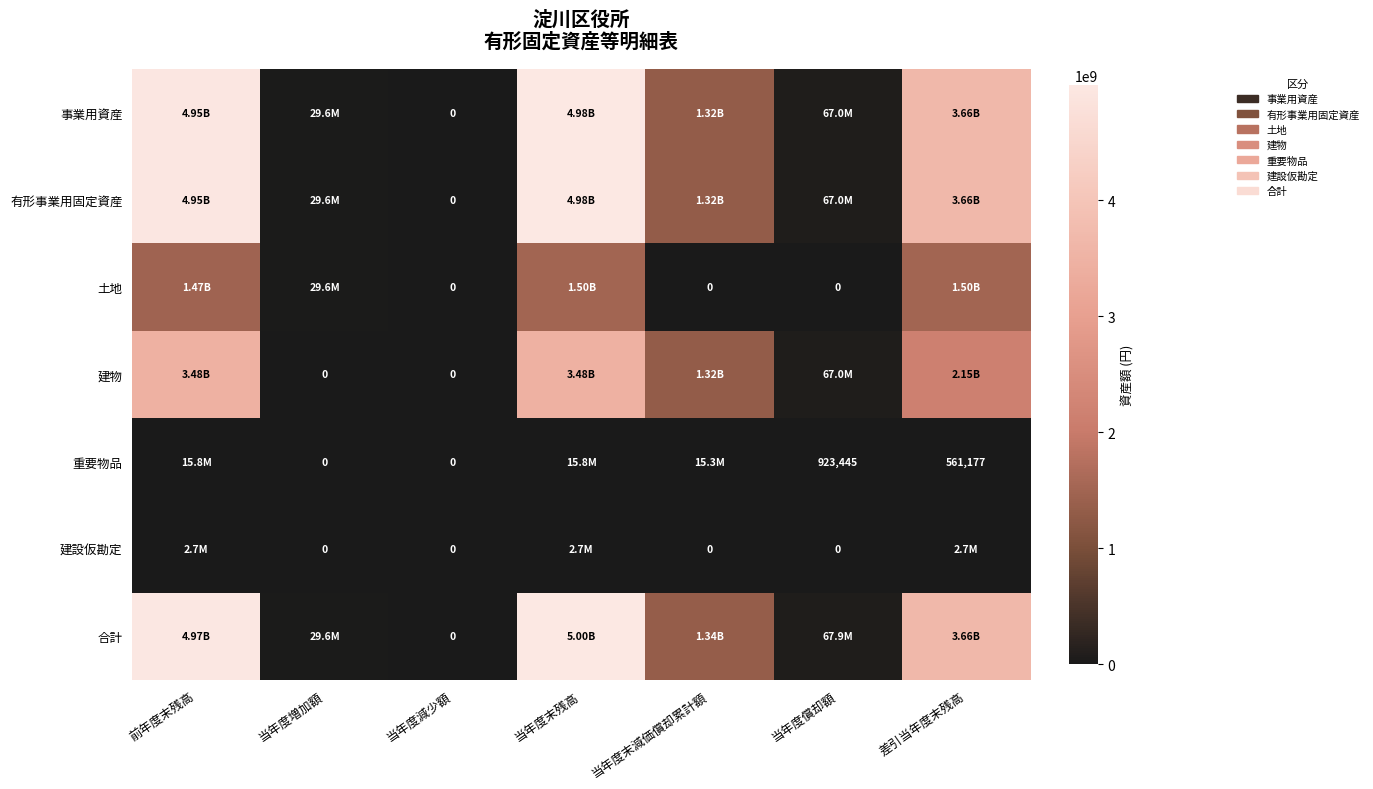

List the series in order of their peak value, highest first.

合計, 事業用資産, 有形事業用固定資産, 建物, 土地, 重要物品, 建設仮勘定